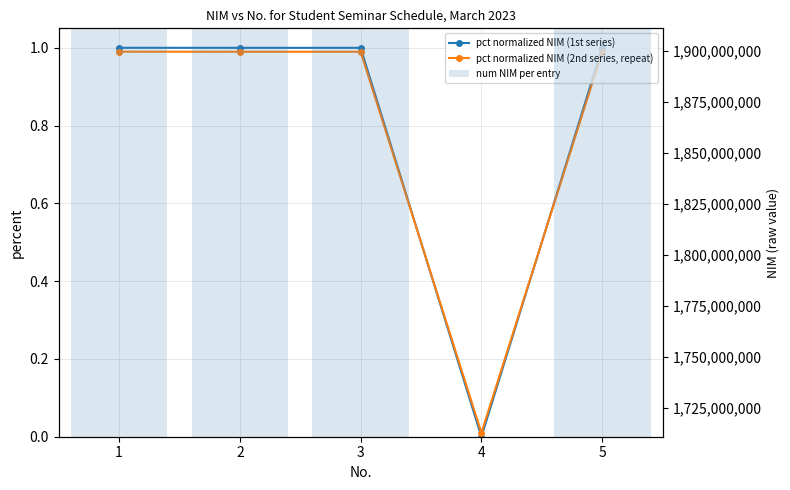

The pct normalized NIM (2nd series, repeat) series shows 0.0 at 4. True or false?

True